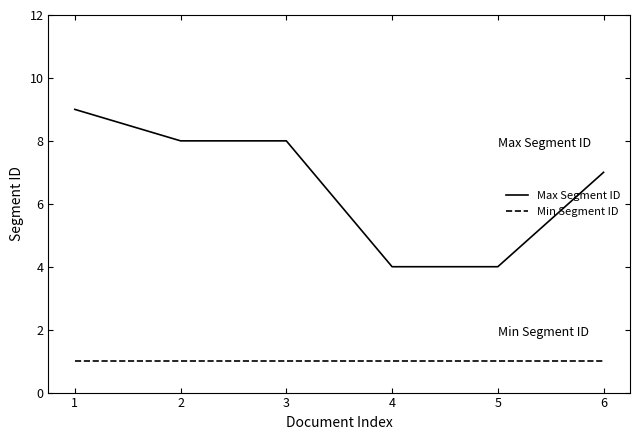

Rank the series by their average value, from lowest to highest.

Min Segment ID, Max Segment ID